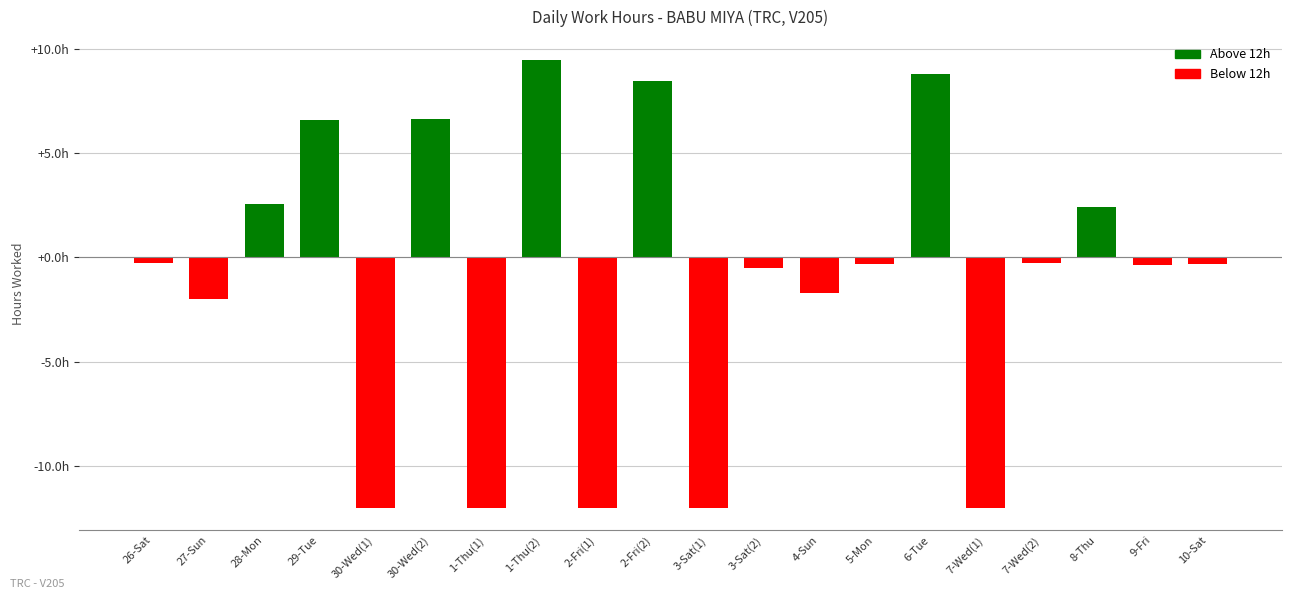

Rank the categories by value from lowest to highest.

30-Wed(1), 1-Thu(1), 2-Fri(1), 3-Sat(1), 7-Wed(1), 27-Sun, 4-Sun, 3-Sat(2), 9-Fri, 5-Mon, 10-Sat, 26-Sat, 7-Wed(2), 8-Thu, 28-Mon, 29-Tue, 30-Wed(2), 2-Fri(2), 6-Tue, 1-Thu(2)